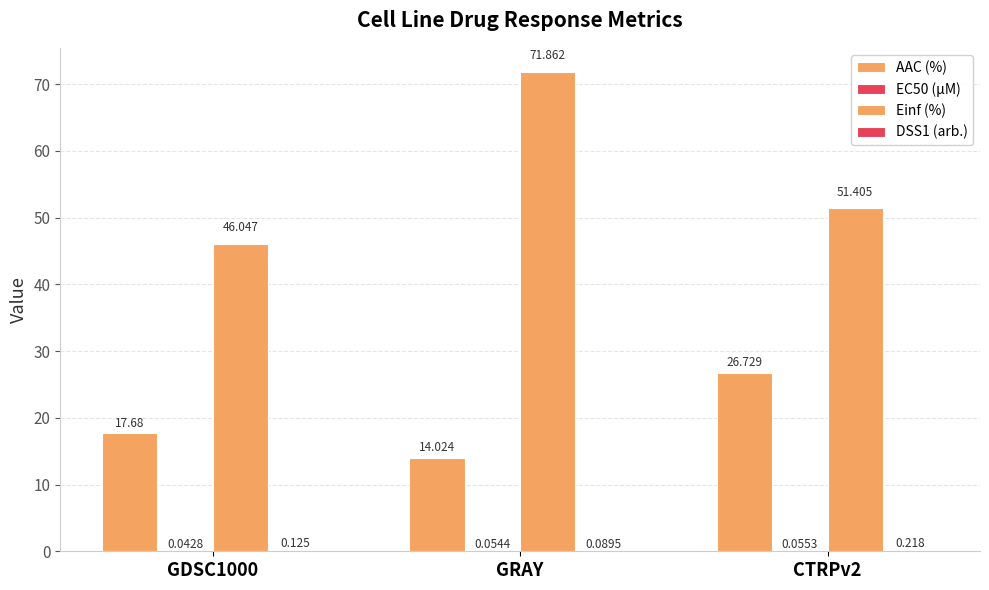

How many series are shown in this chart?

4